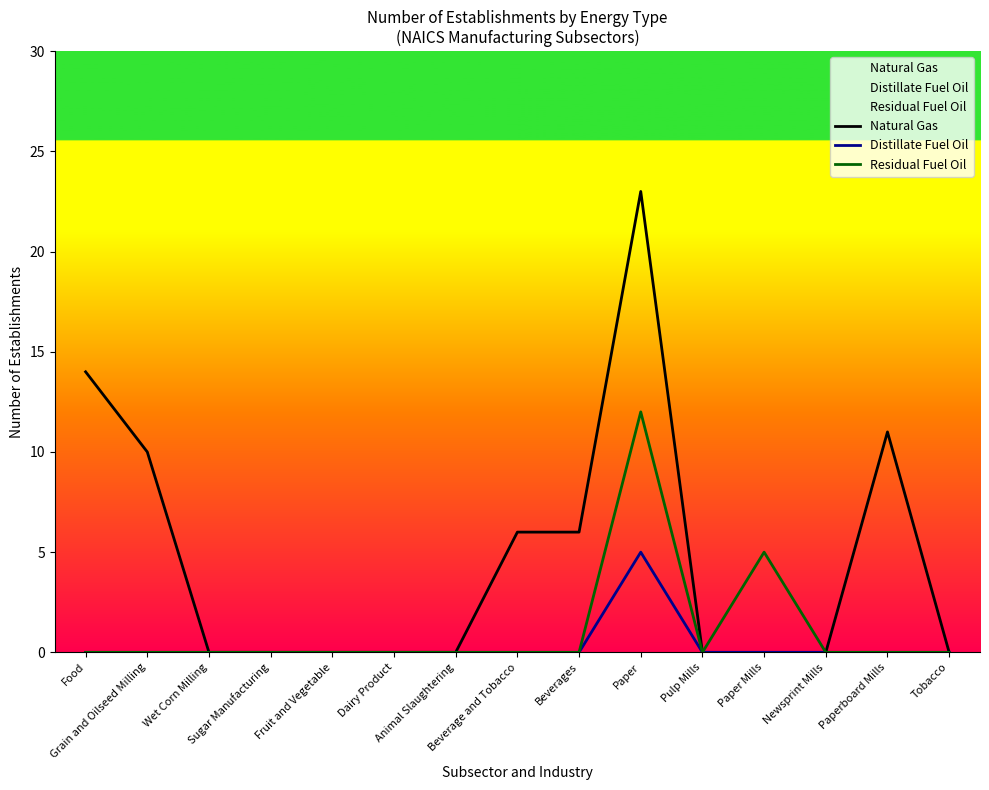

Reading left to right, transcribe all the data shown in this chart.

Natural Gas: 14	10	0	0	0	0	0	6	6	23	0	0	0	11	0
Distillate Fuel Oil: 0	0	0	0	0	0	0	0	0	5	0	0	0	0	0
Residual Fuel Oil: 0	0	0	0	0	0	0	0	0	12	0	5	0	0	0